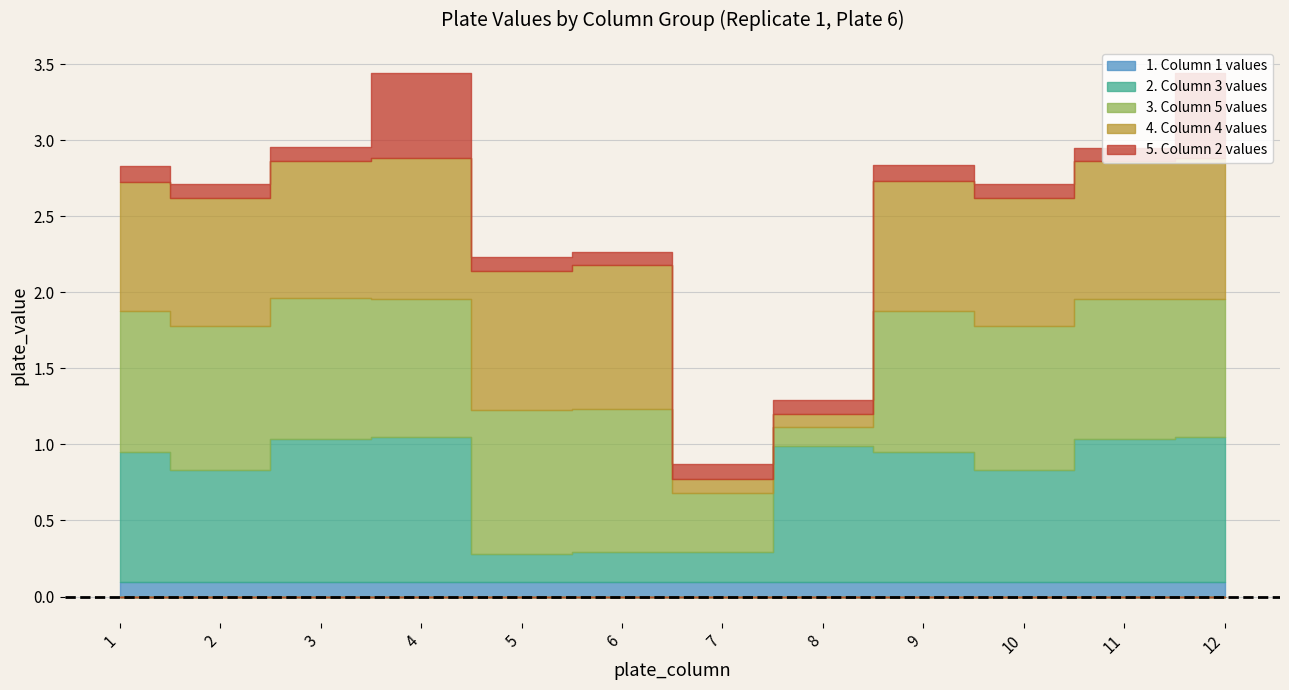

What is the approximate value of plate_column_5 at 7?

0.4